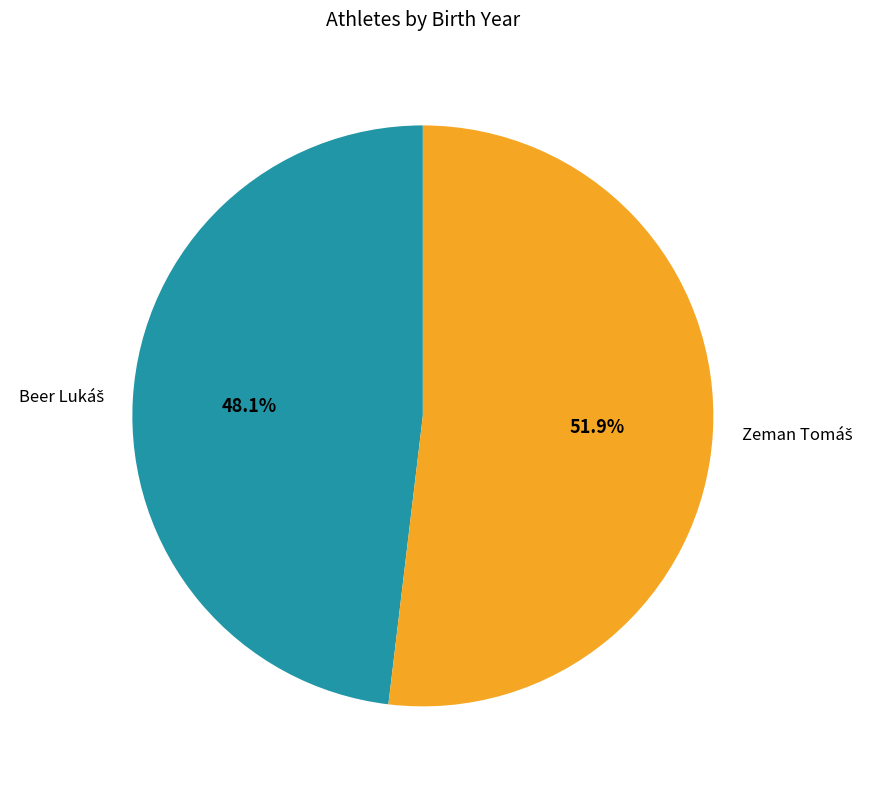

Is there any slice that represents more than half of the pie?

Yes